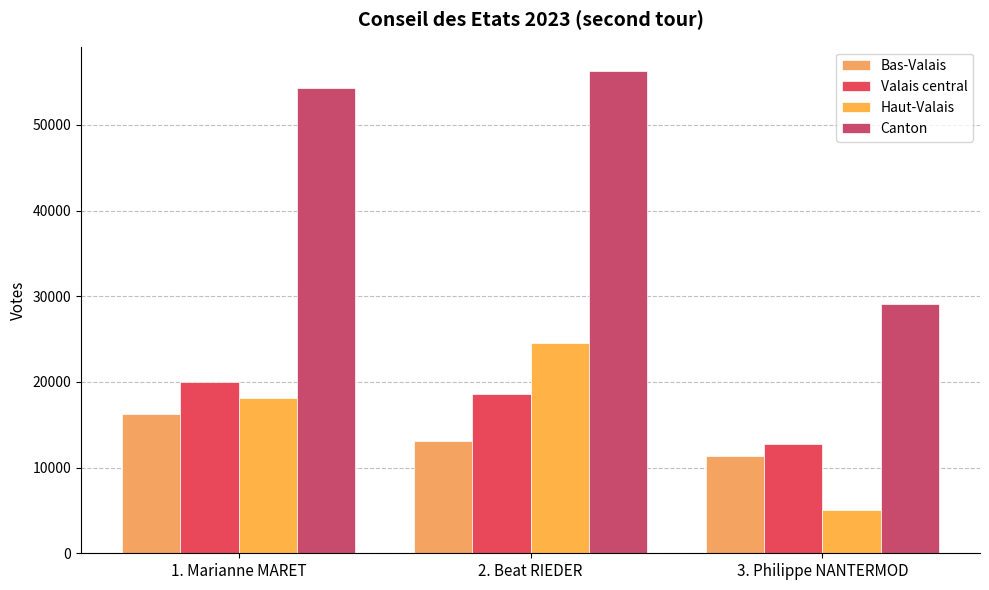

The value of Haut-Valais at 1. Marianne MARET is 18063. True or false?

True